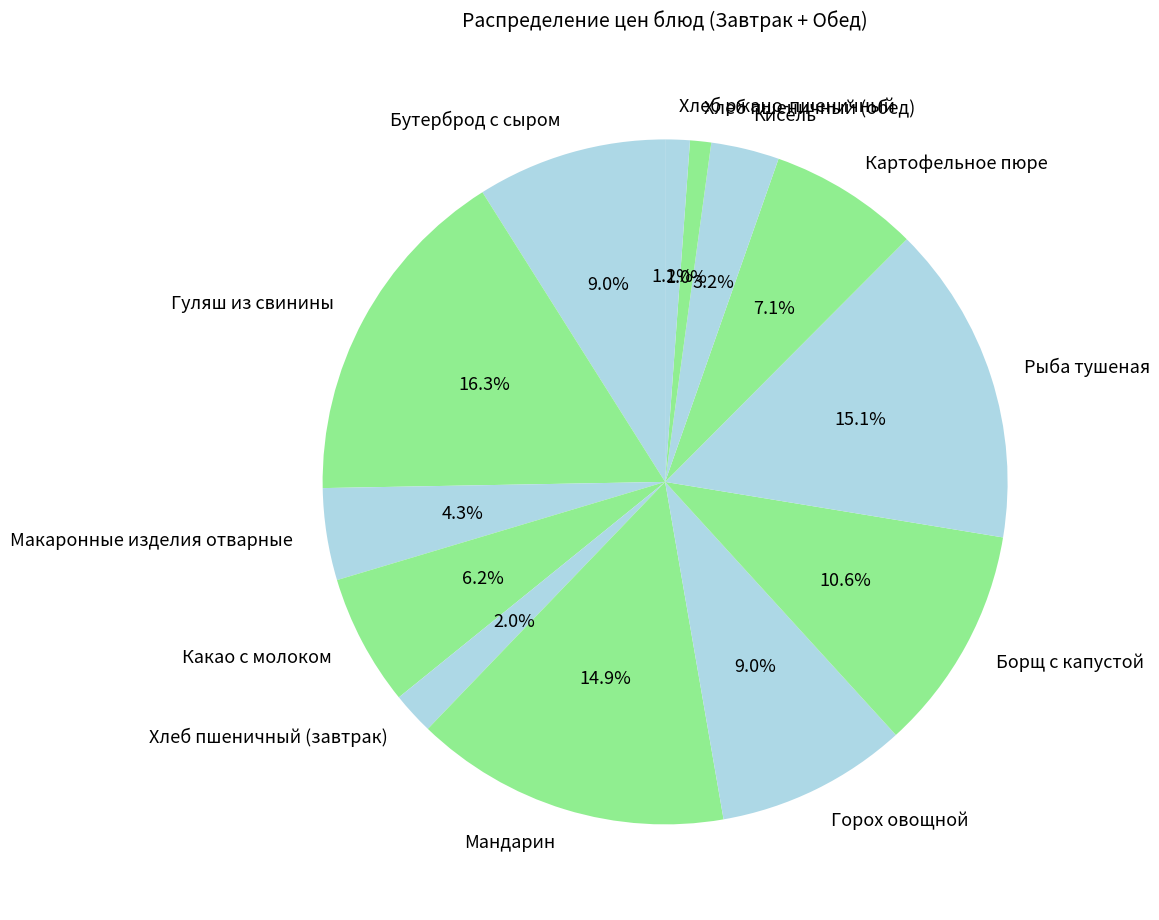

What is the ratio of the value at Кисель to the value at Картофельное пюре?

0.5